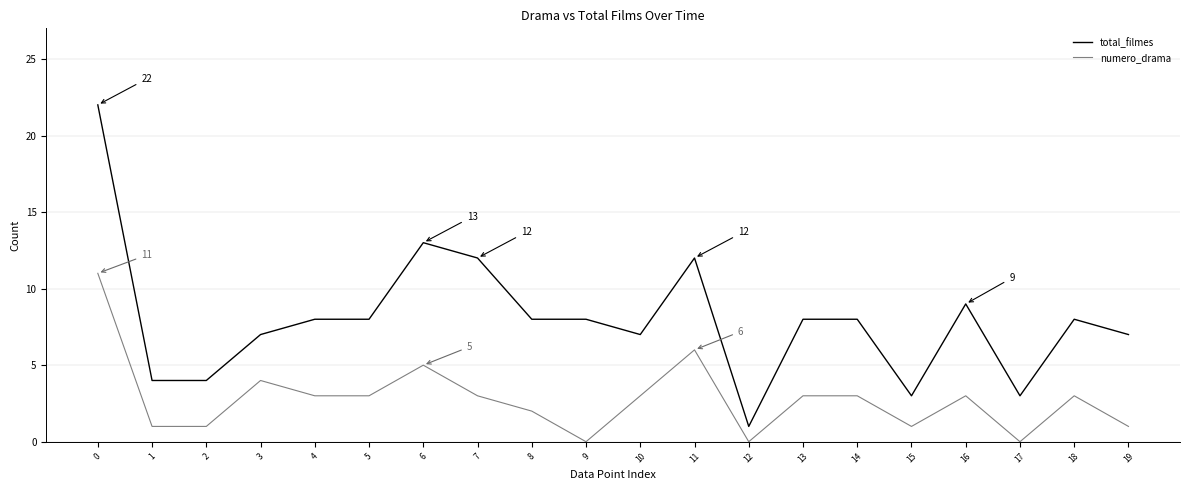

At how many categories does at least one series exceed 6?

15